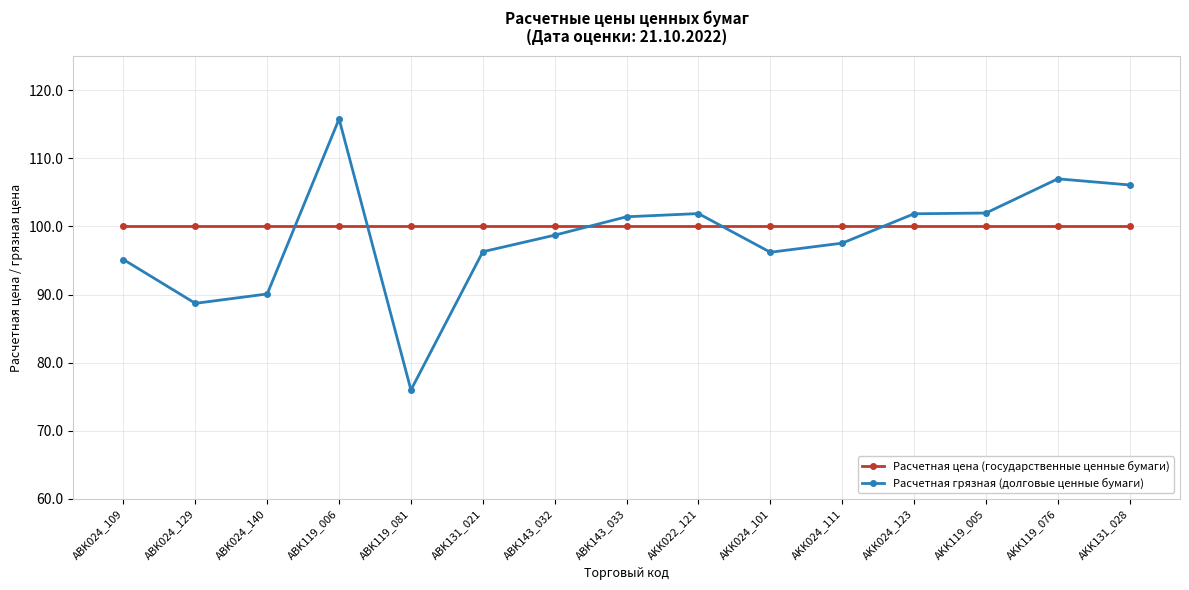

Which label corresponds to the smallest value in the chart?

ABK119_081